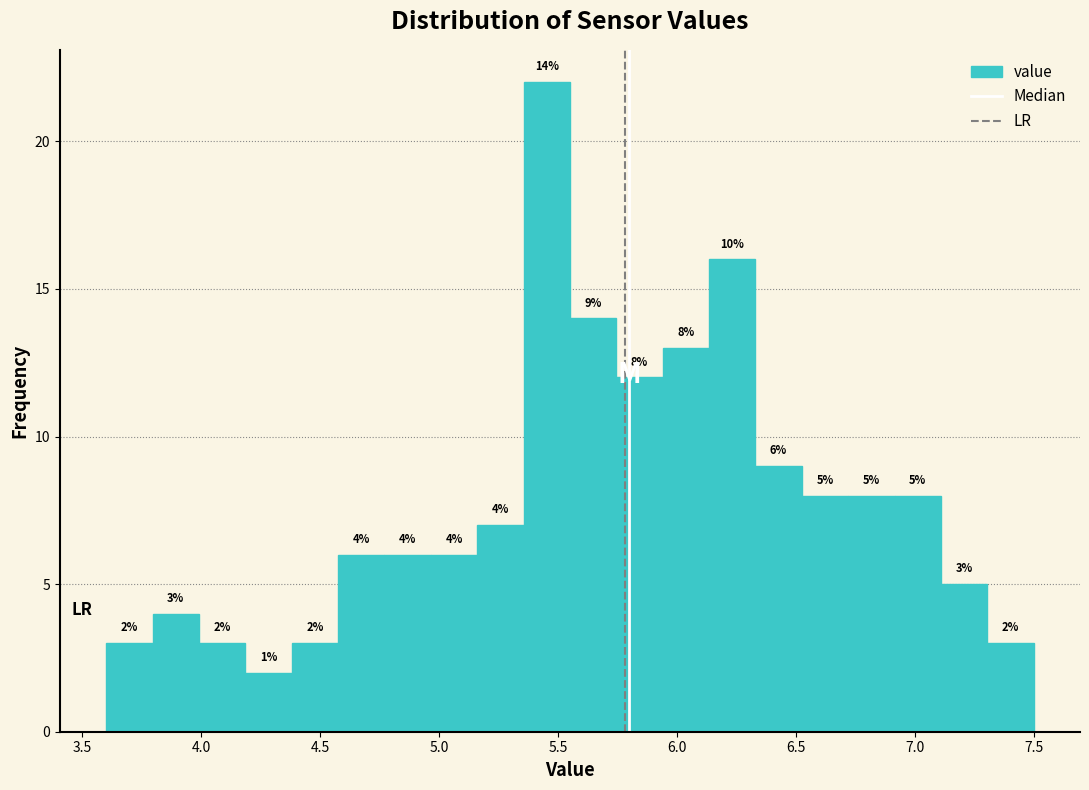

Read against the x-axis, roughly where is the centre of the tallest bar?

5.45